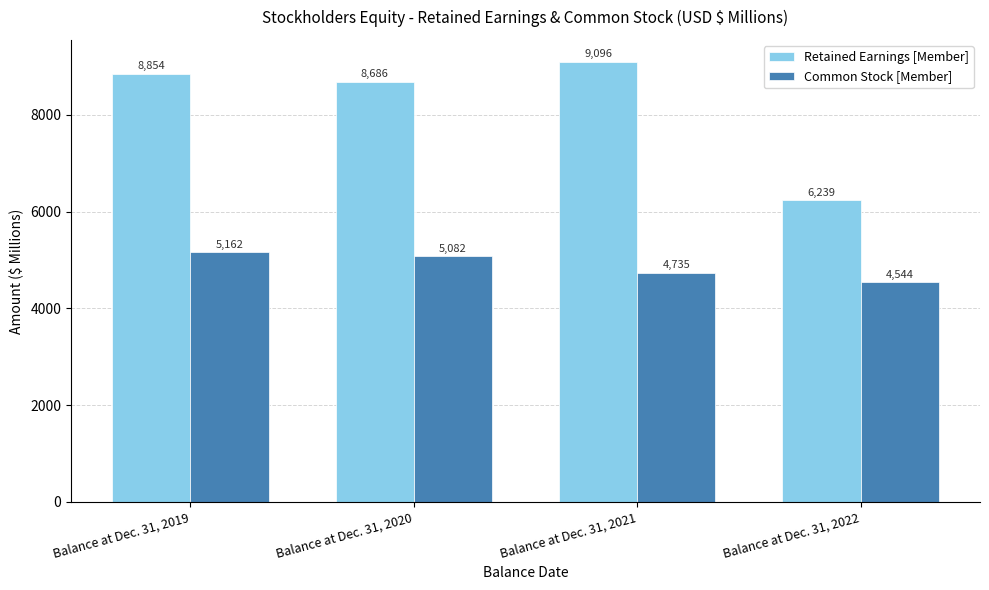

How many data points does each series have?

4